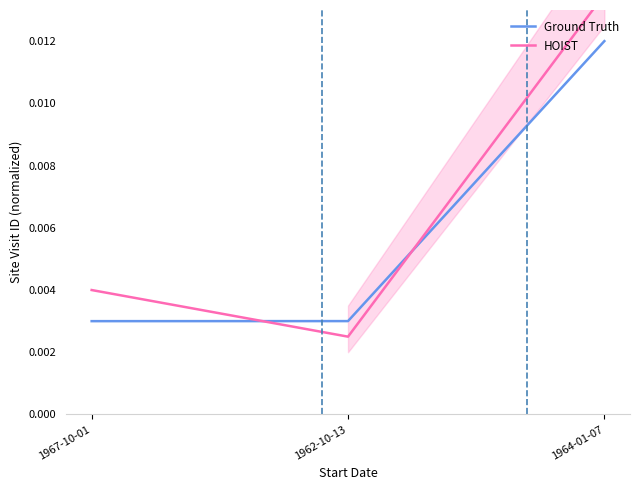

Does the chart display data point markers on the line(s)?

No